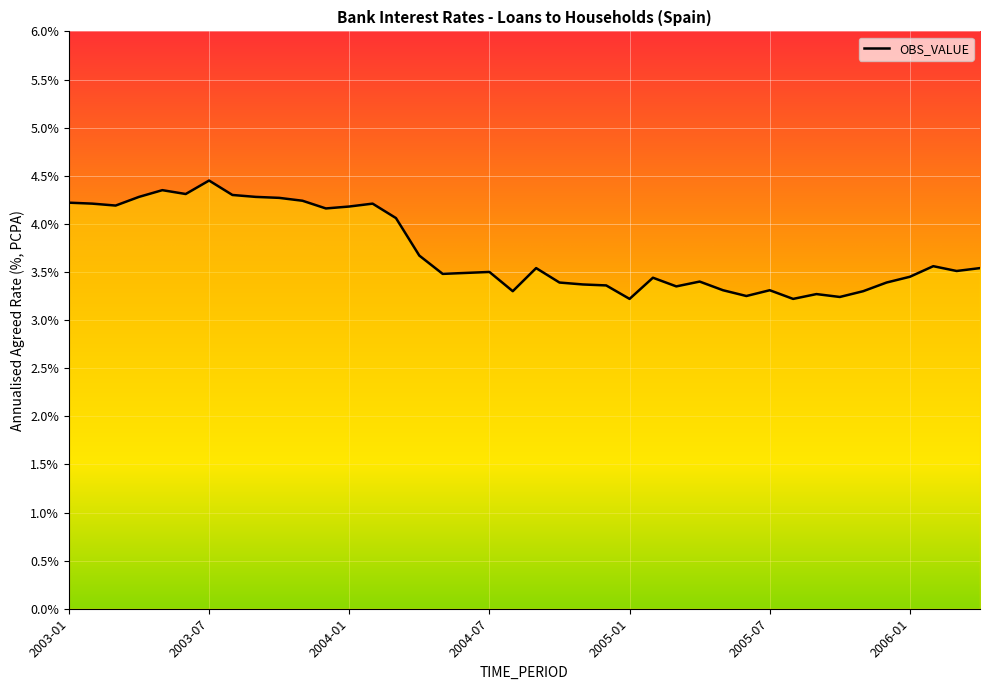

What is the minimum value shown in the chart?

3.2